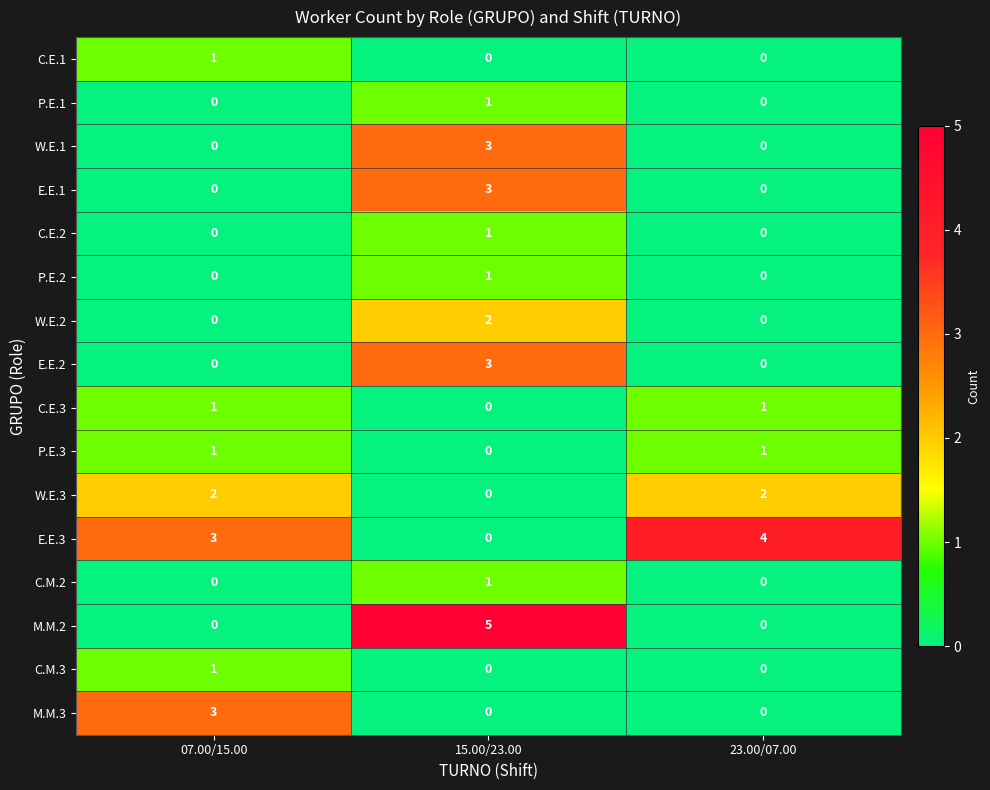

Count the number of categories in the chart.

3